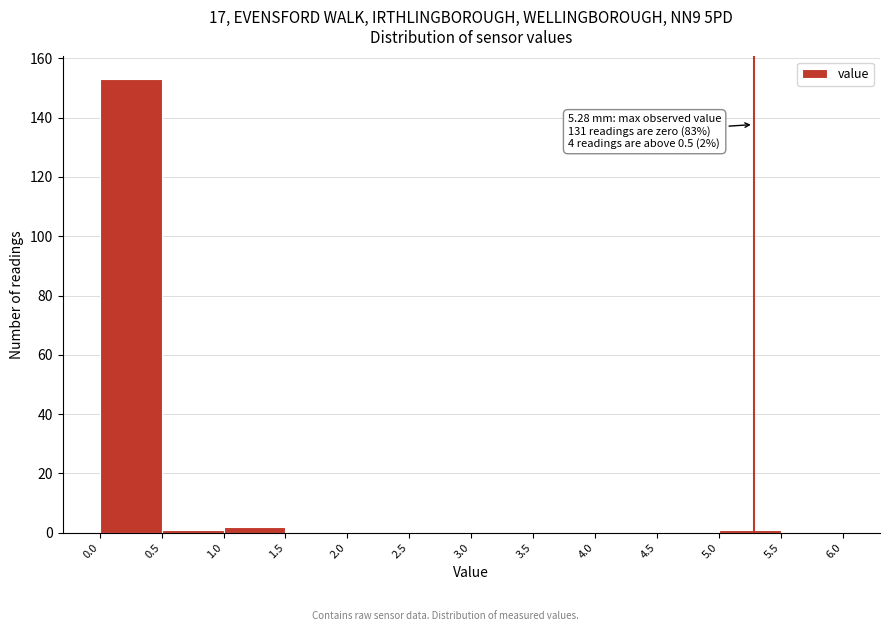

Which range on the x-axis has the tallest bar?

0.0 to 0.5